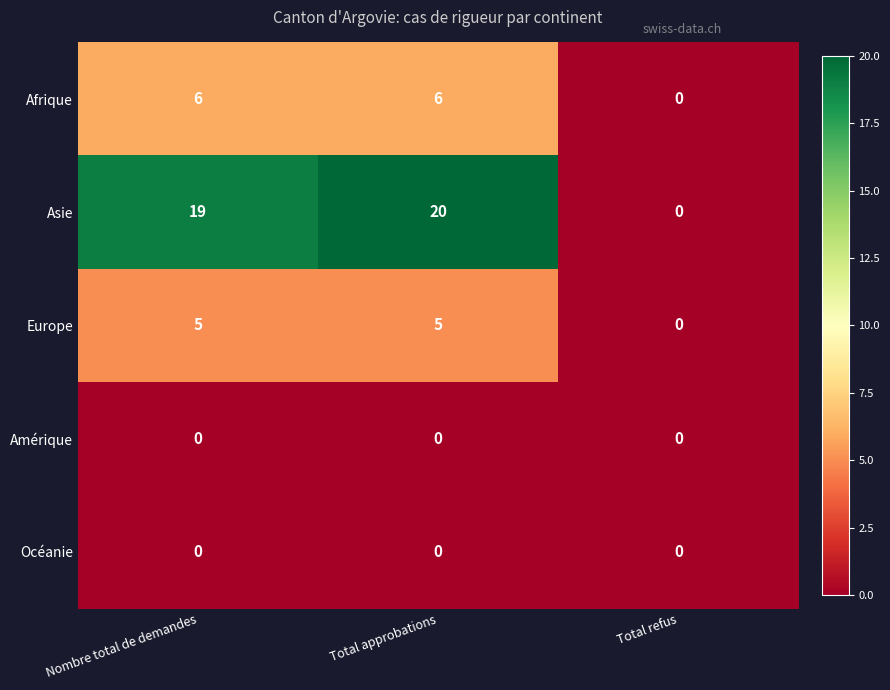

What value does the Asie series have at Total approbations, to the nearest 5?

20